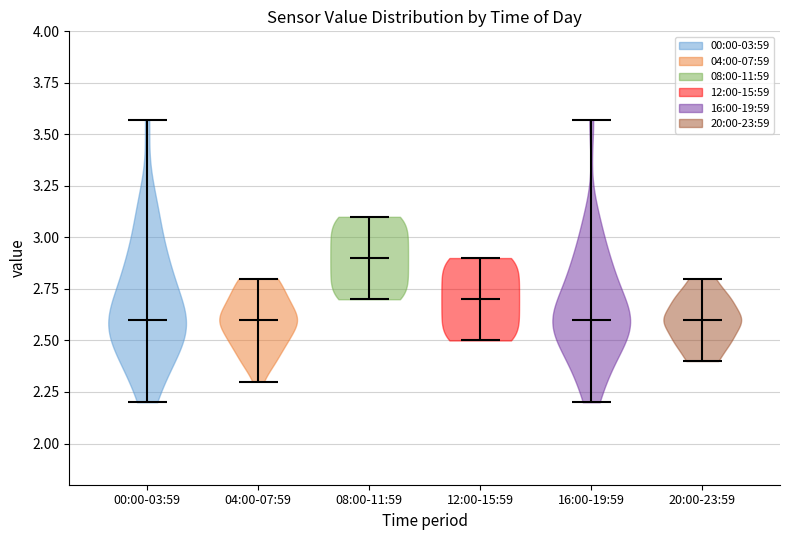

Reading left to right, read every violin against the y-axis: where its median line is, and the lowest and highest points it reaches. The values are not printed on the chart, so give them approximately, as read against the axis.

00:00-03:59: median line 2.60, lowest point 2.20, highest point 3.55
04:00-07:59: median line 2.60, lowest point 2.30, highest point 2.80
08:00-11:59: median line 2.90, lowest point 2.70, highest point 3.10
12:00-15:59: median line 2.70, lowest point 2.50, highest point 2.90
16:00-19:59: median line 2.60, lowest point 2.20, highest point 3.55
20:00-23:59: median line 2.60, lowest point 2.40, highest point 2.80